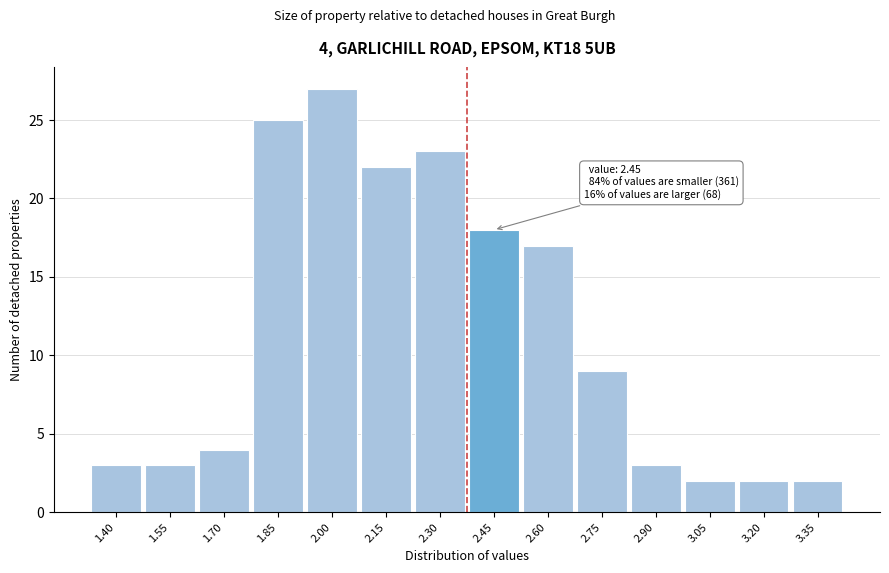

Reading left to right, extract all data points from this chart.

3	3	4	25	27	22	23	18	17	9	3	2	2	2